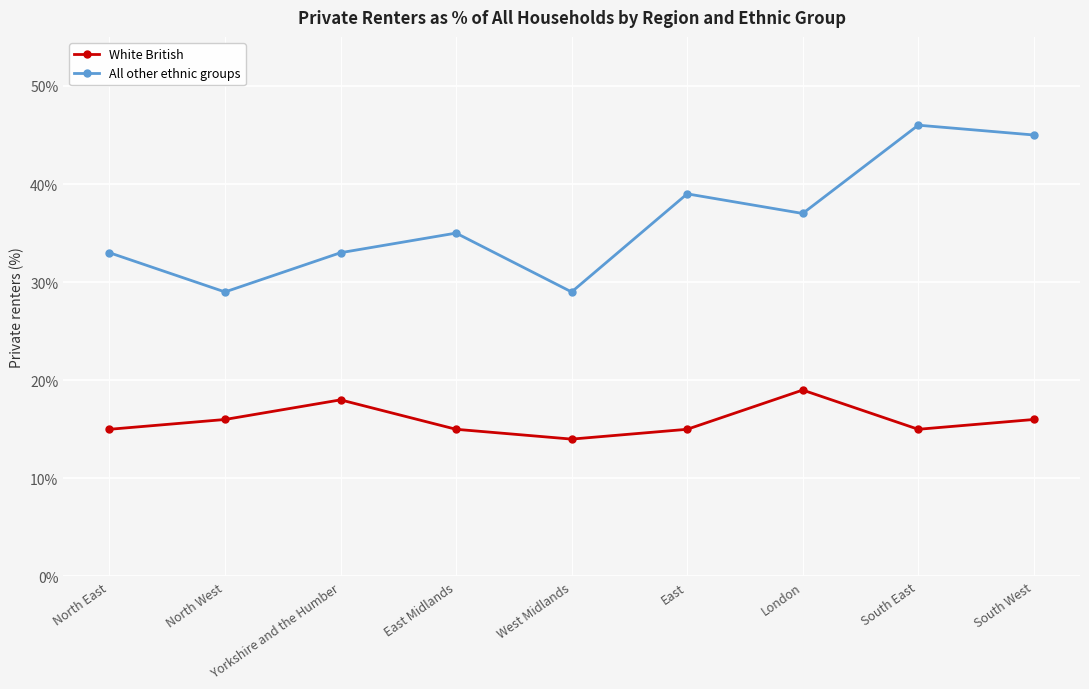

What is the highest value of the White British series?

19